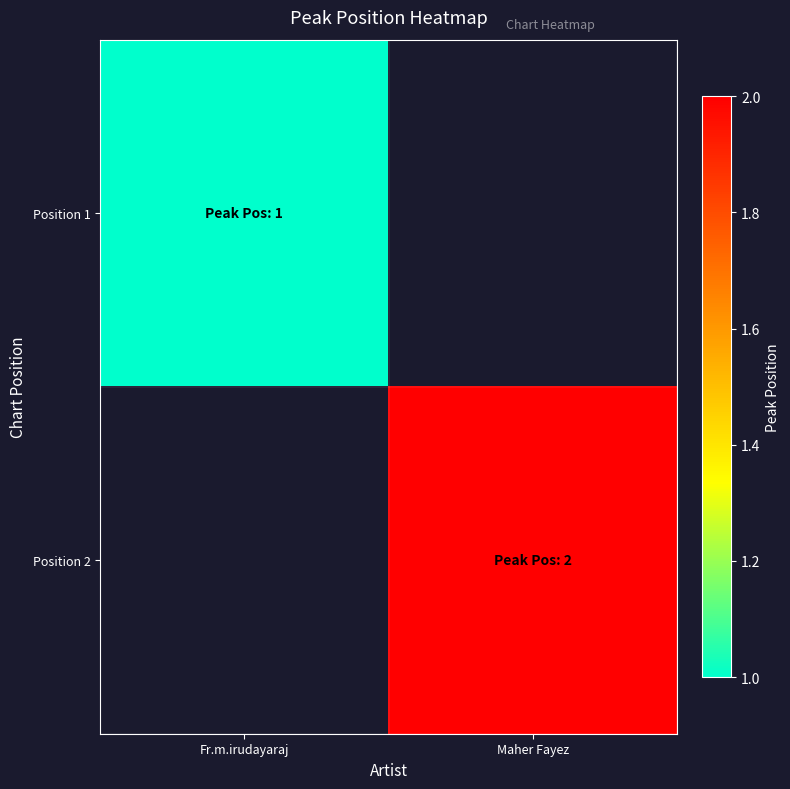

Which series has the widest spread of values?

Position 1